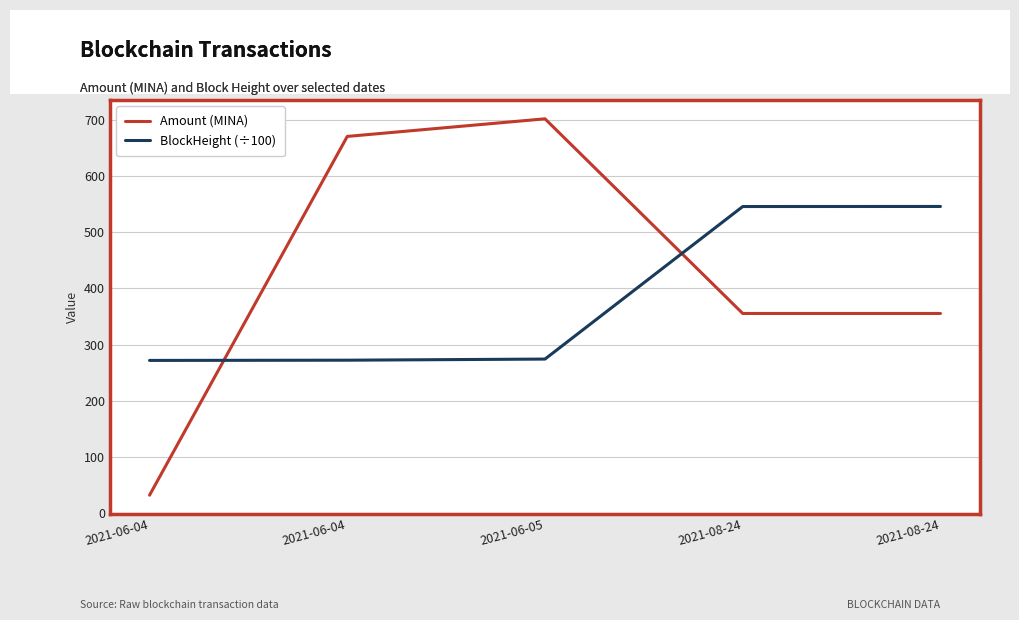

Which series changed the most between 2021-06-04 and 2021-06-05?

Amount (MINA)